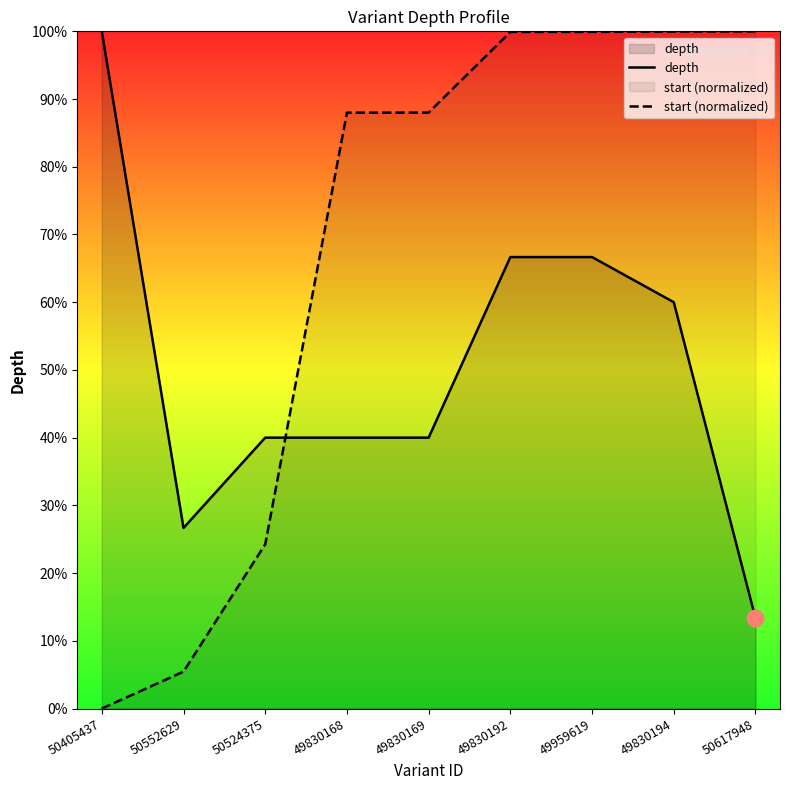

What are all the series names shown in the legend?

depth, start (normalized)